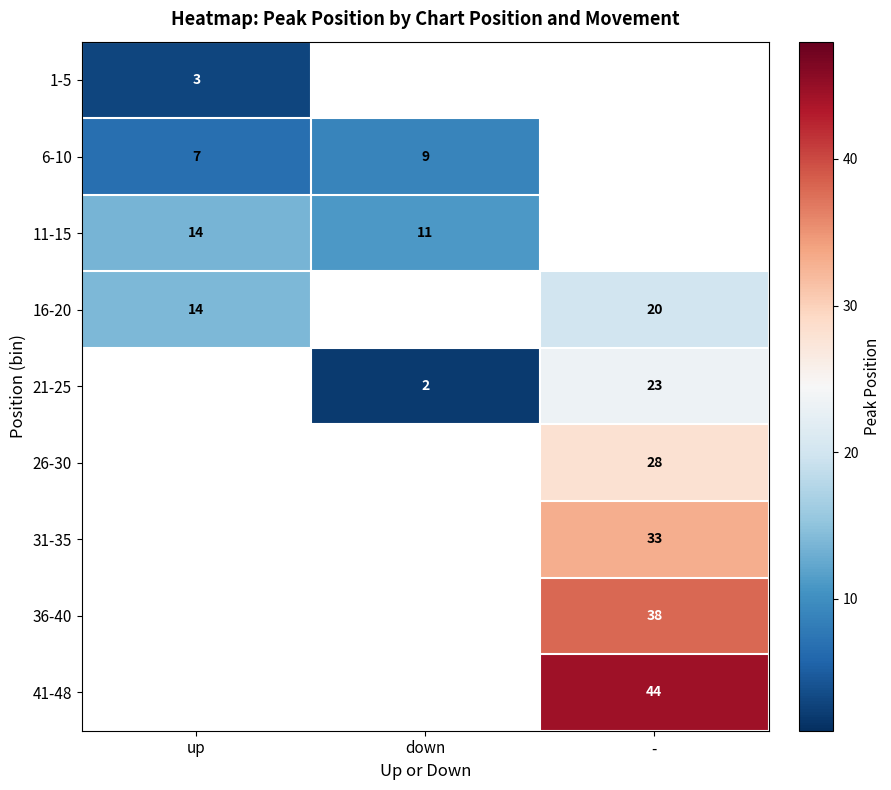

True or false: 16-20 has a value of 11 at -.

False